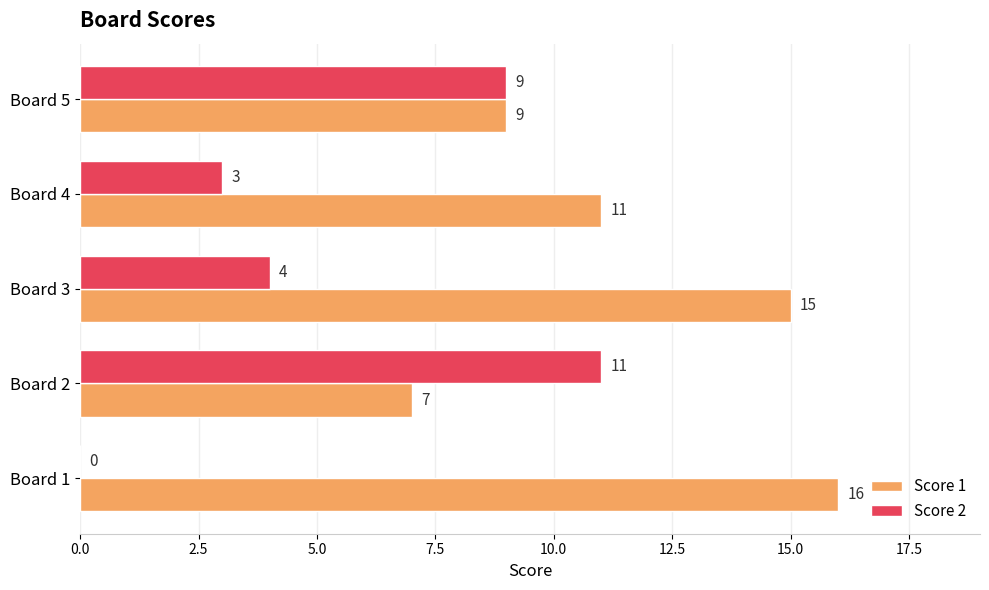

What is the maximum value shown in the chart?

16